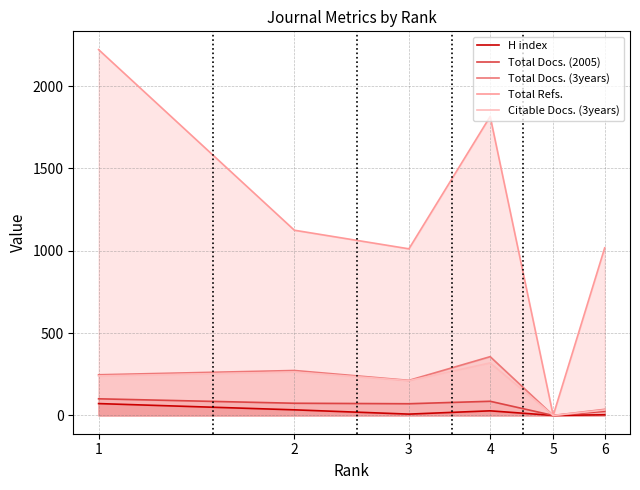

At 3, list the series in order from largest to smallest.

Total Refs., Total Docs. (3years), Citable Docs. (3years), Total Docs. (2005), H index